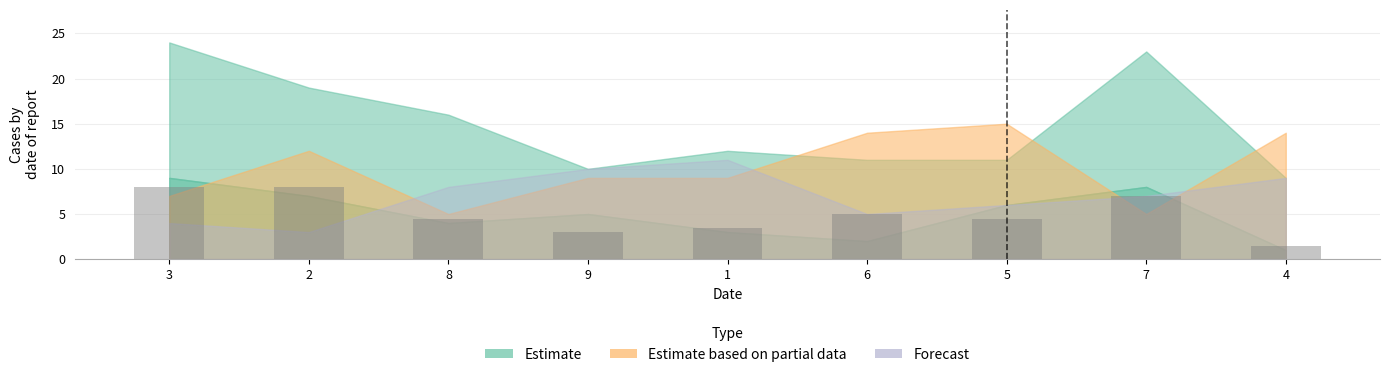

What is the maximum value shown in the chart?

8.0